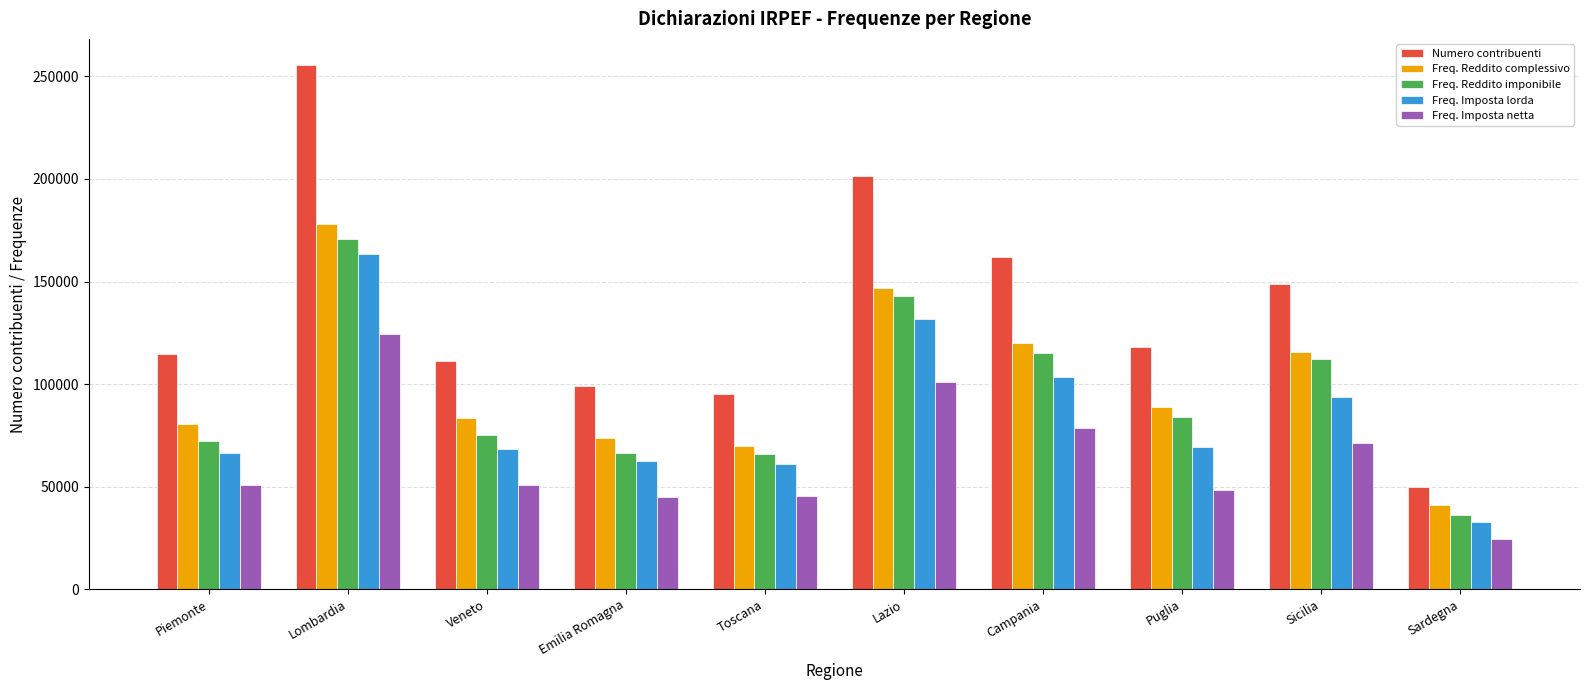

What is the maximum value shown in the chart?

255540